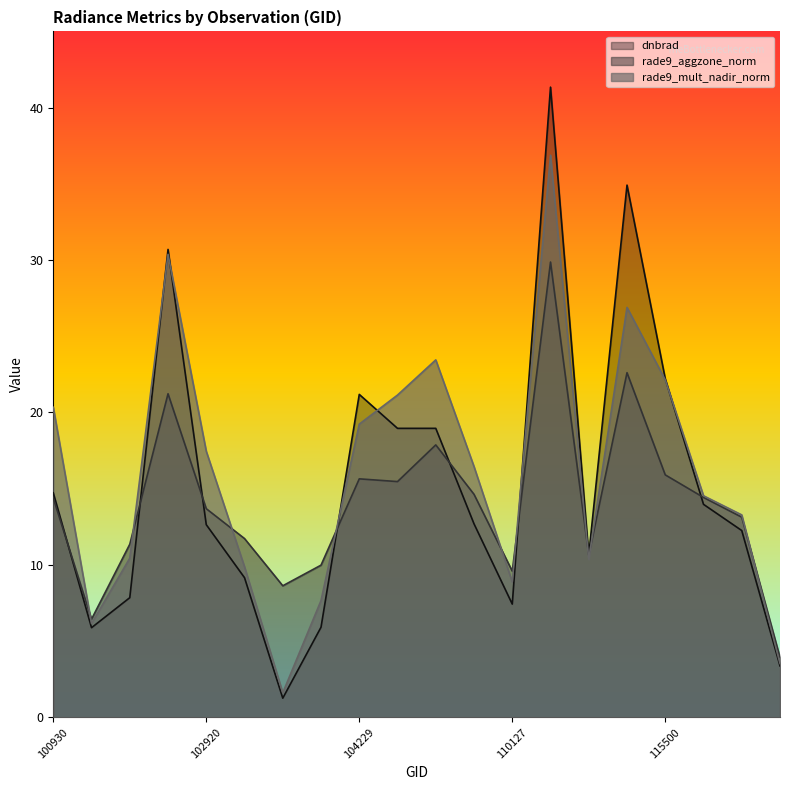

How many values in the dnbrad series exceed 12?

12